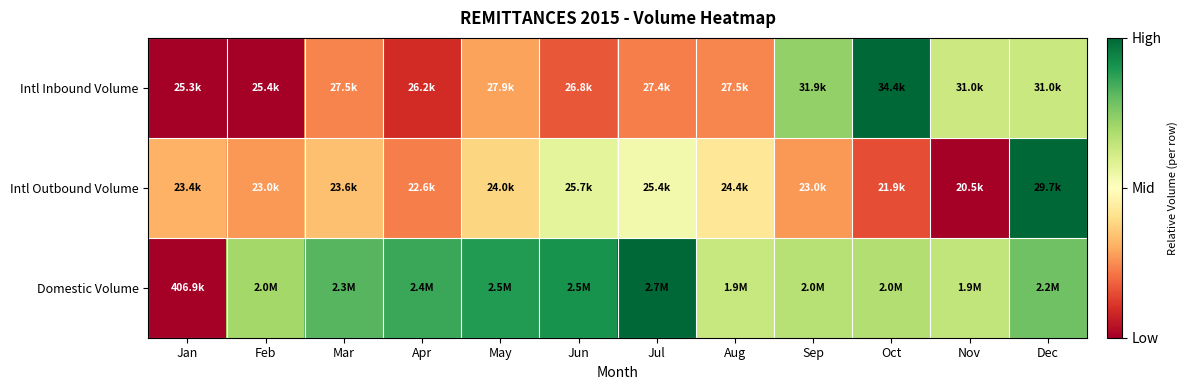

Which category has the lowest value across all series?

Jan